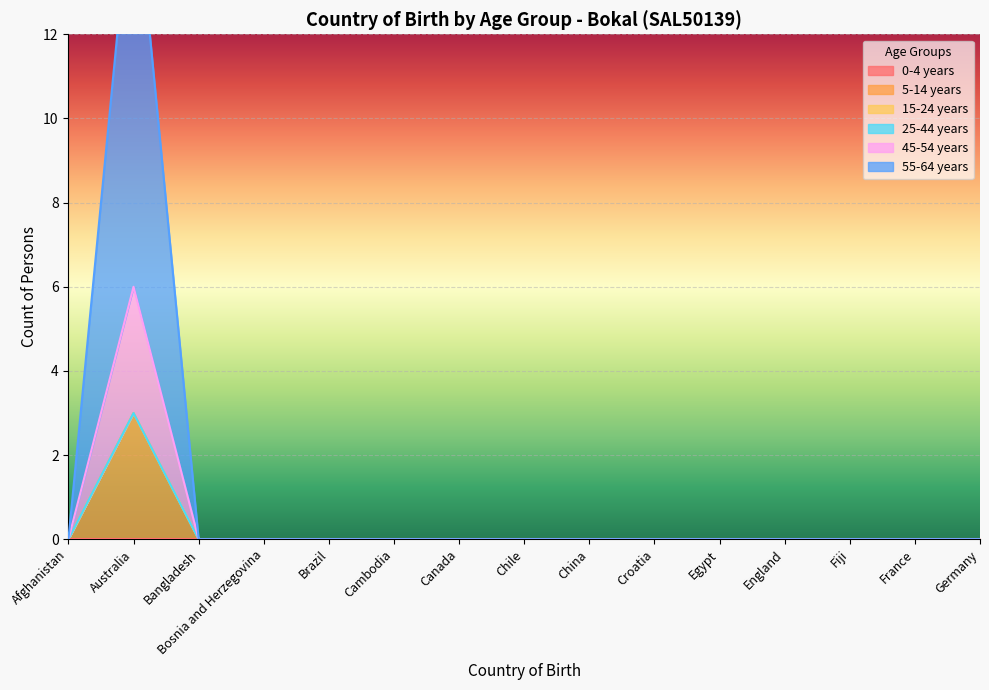

Rank the series at Australia from lowest to highest value.

5-14 years, 45-54 years, 55-64 years